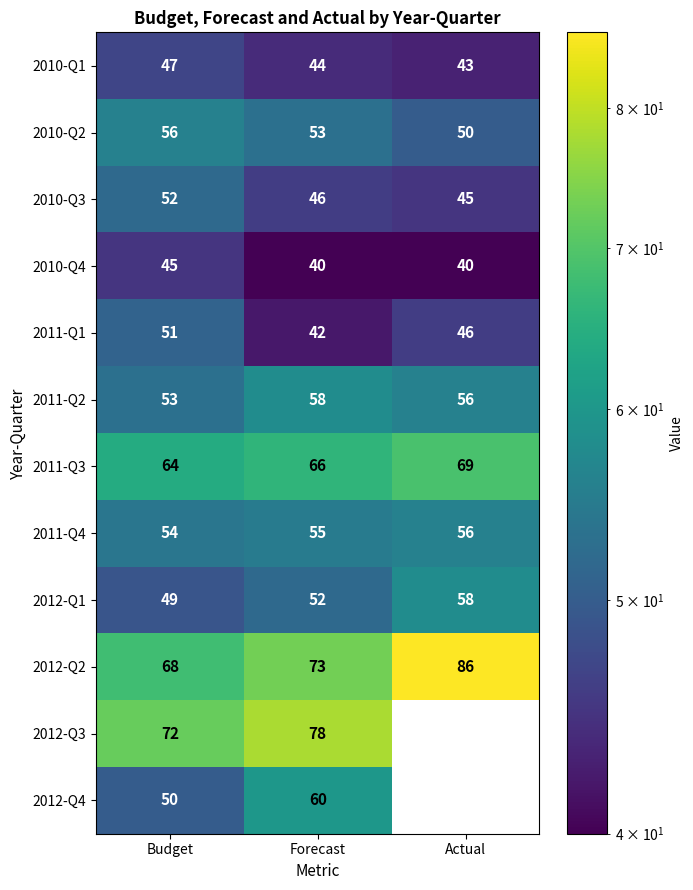

True or false: 2011-Q2 has a value of 53 at Budget.

True